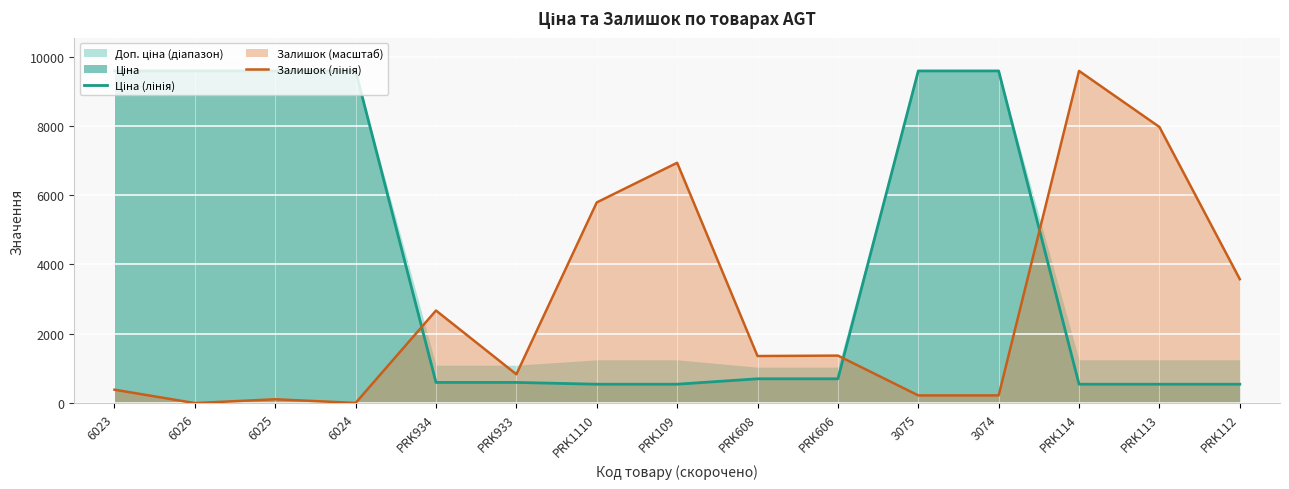

True or false: Залишок (лінія) has more than 0 points higher than both neighbors.

True